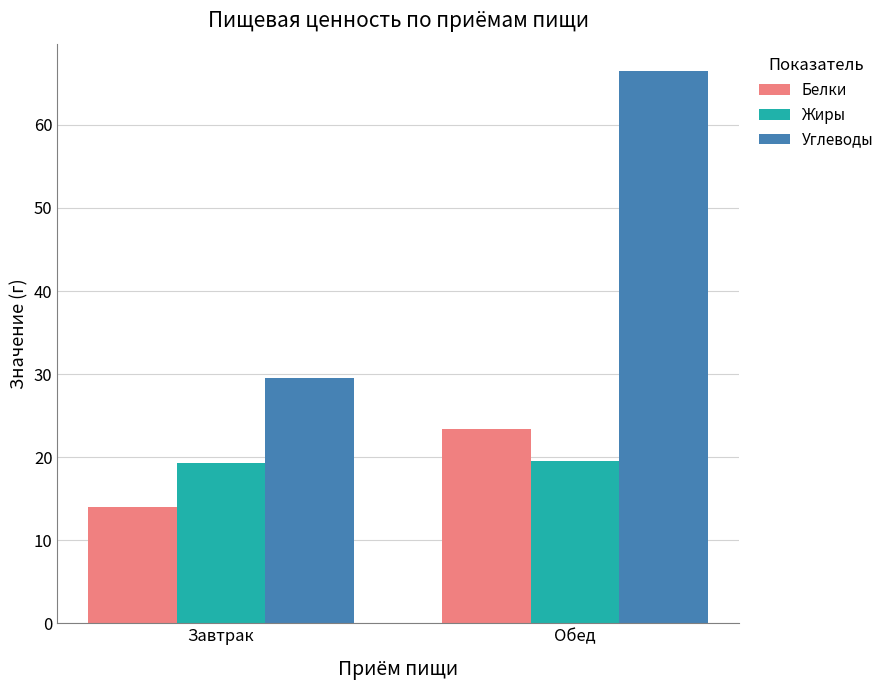

At which category is the sum across all series the highest?

Обед